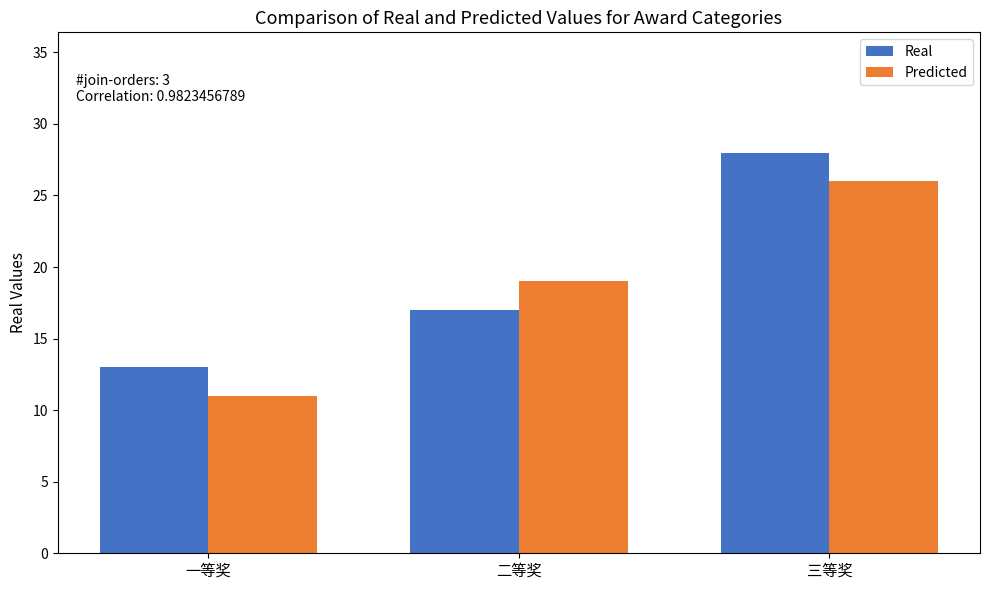

At 二等奖, list the series in order from smallest to largest.

Real, Predicted